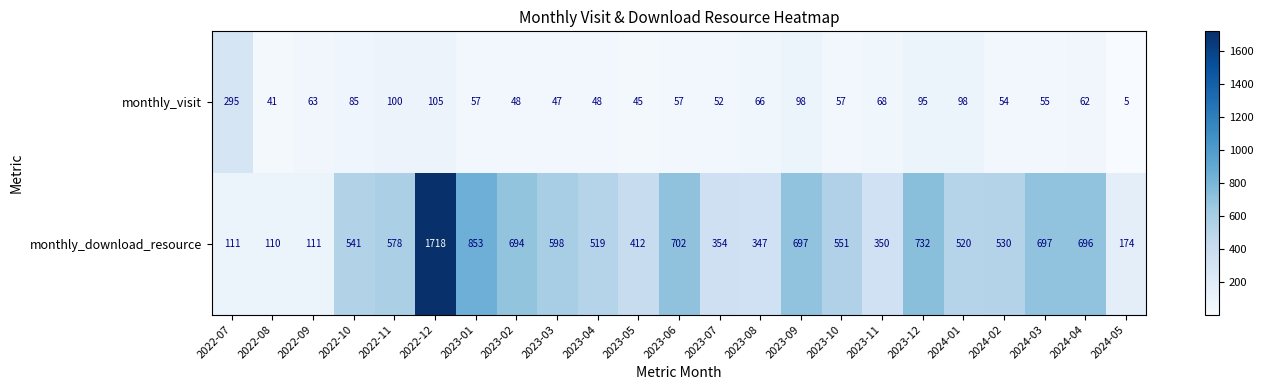

Is it true that monthly_download_resource equals 149 at 2022-07?

False